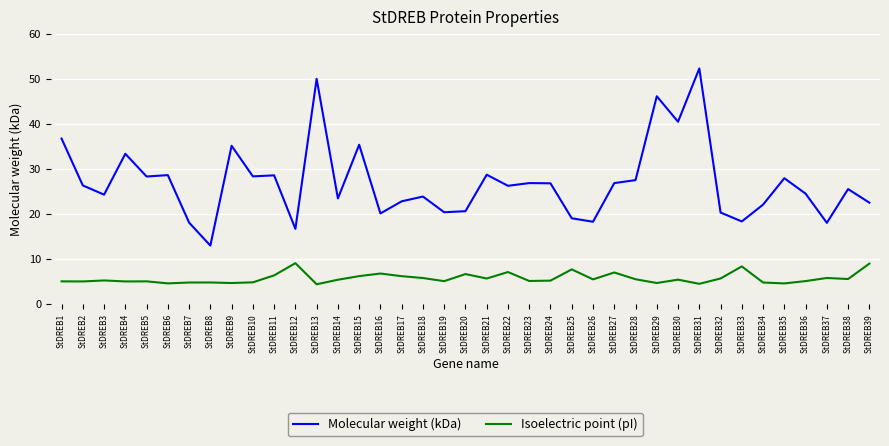

True or false: Molecular weight (kDa) has more than 0 points higher than both neighbors.

True